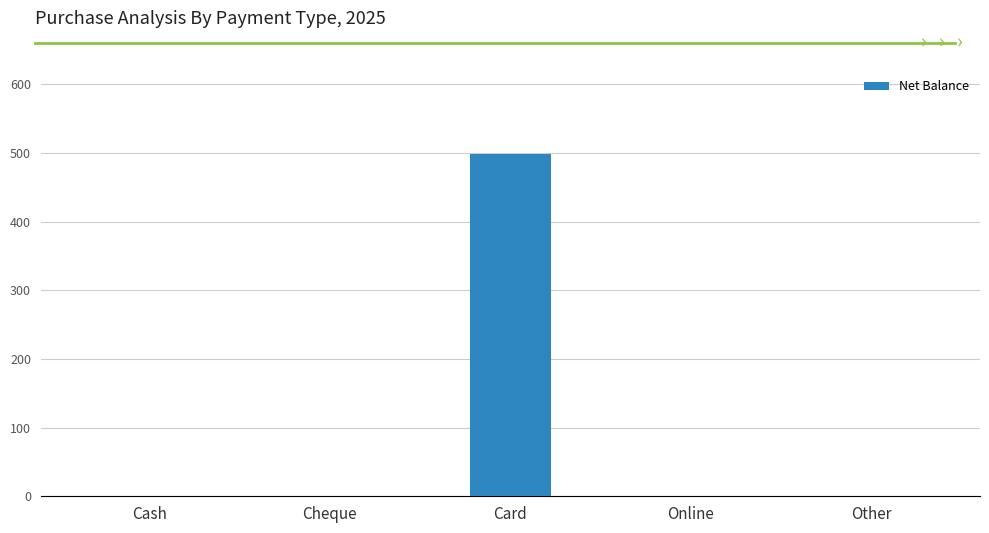

Reading left to right, list all the values displayed in this chart.

Cash=0	Cheque=0	Card=498	Online=0	Other=0